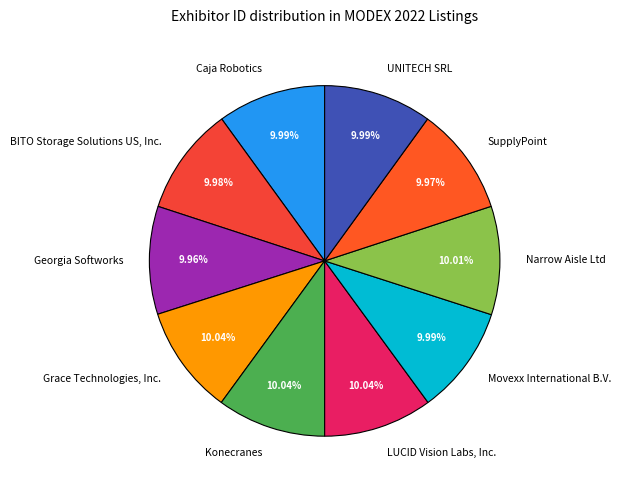

Combined, do SupplyPoint and BITO Storage Solutions US, Inc. account for over 50%?

No